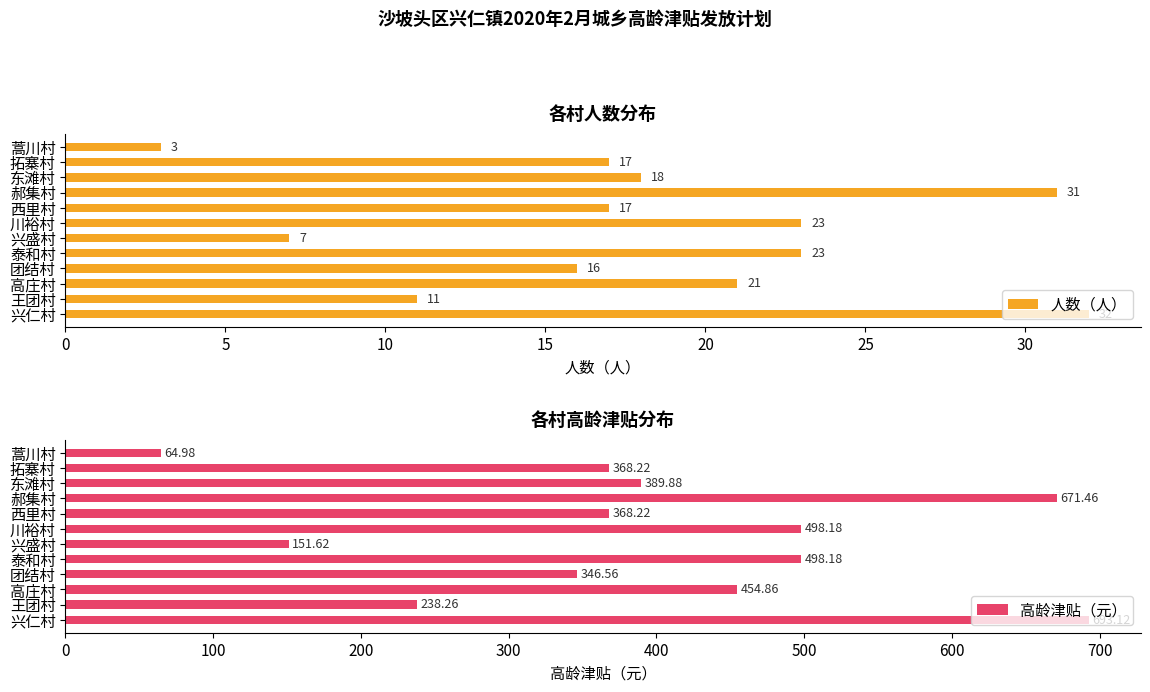

What is the minimum value shown in the chart?

3.0